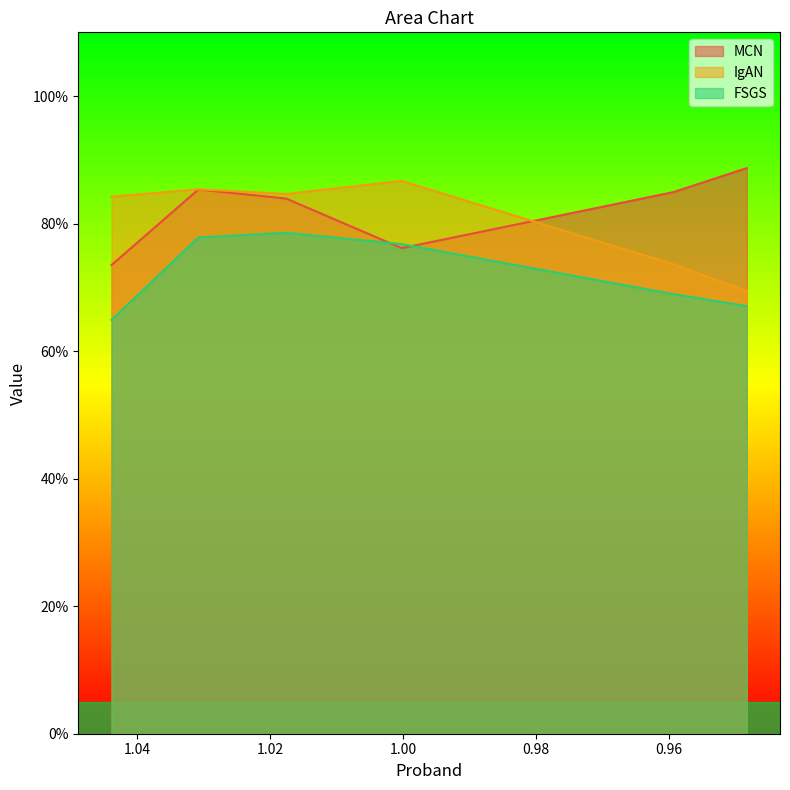

Where is the first local maximum for IgAN?

1.030803272